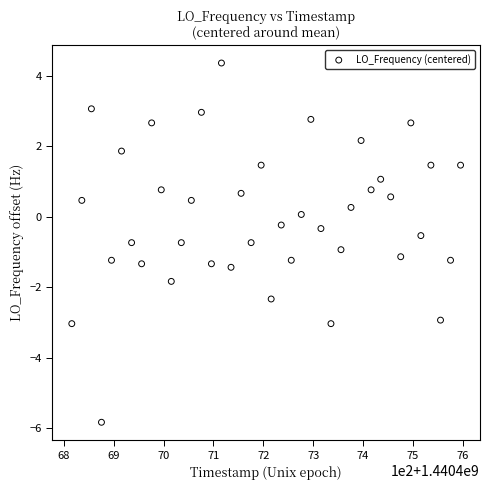

What is the range of Y values (max minus min)?

10.2